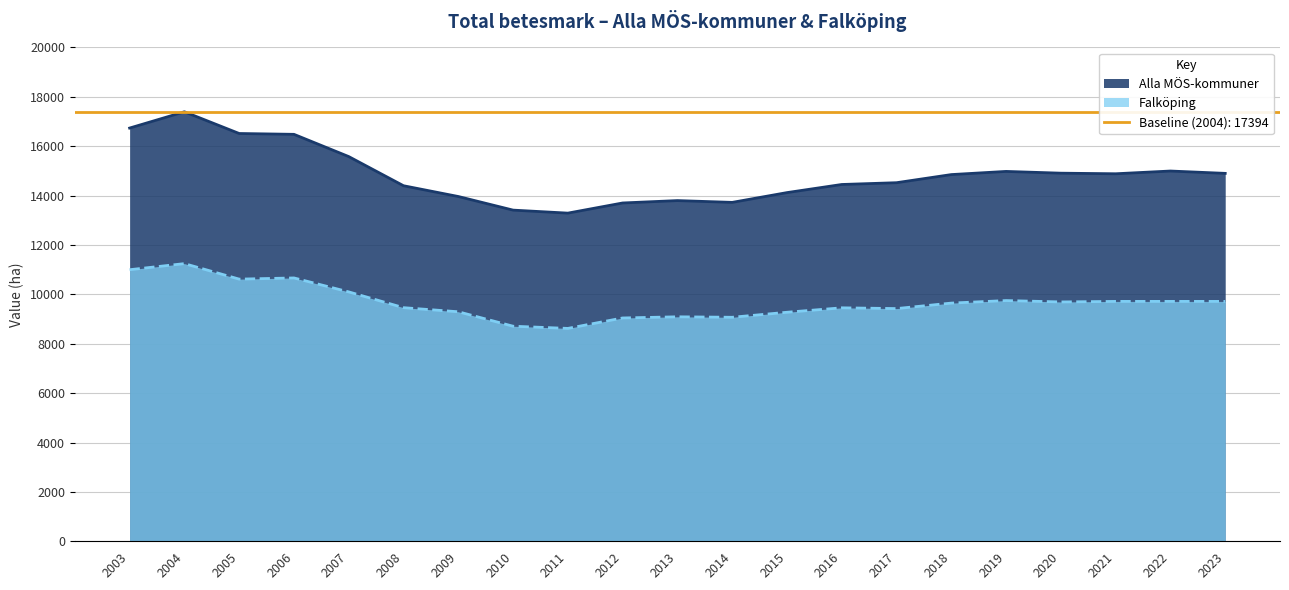

Where does the Alla MÖS-kommuner series first go above 14851?

2003